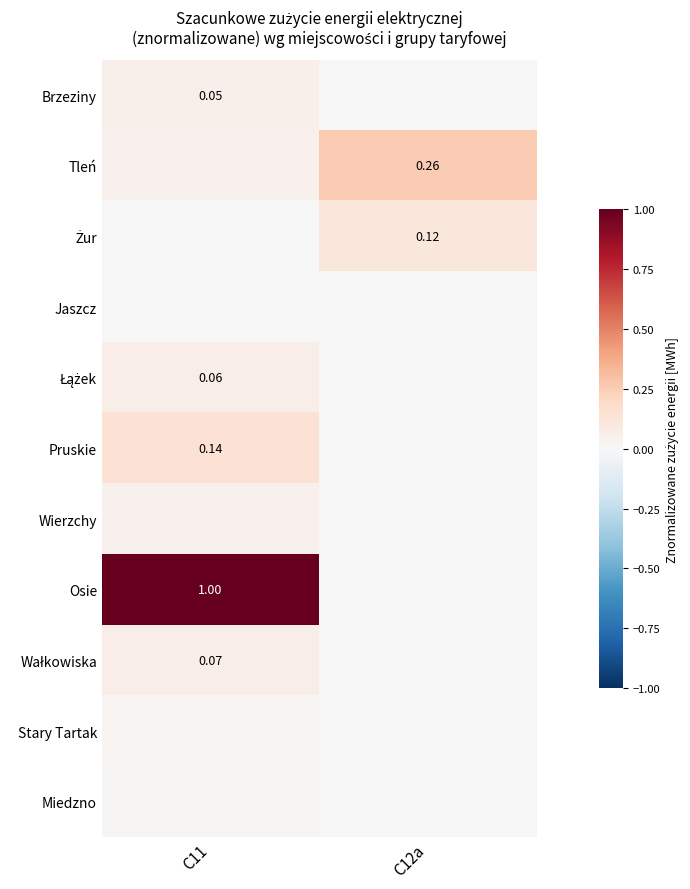

True or false: Tleń has a value of 0.0 at C11.

True